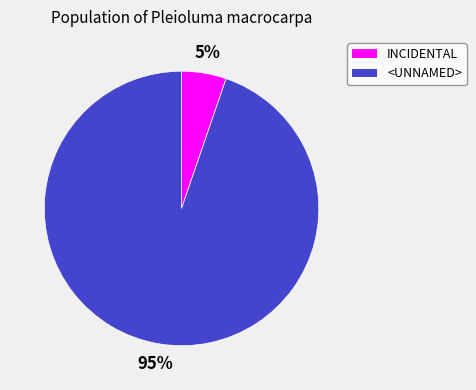

To the nearest percent, what is the average slice percentage?

50%